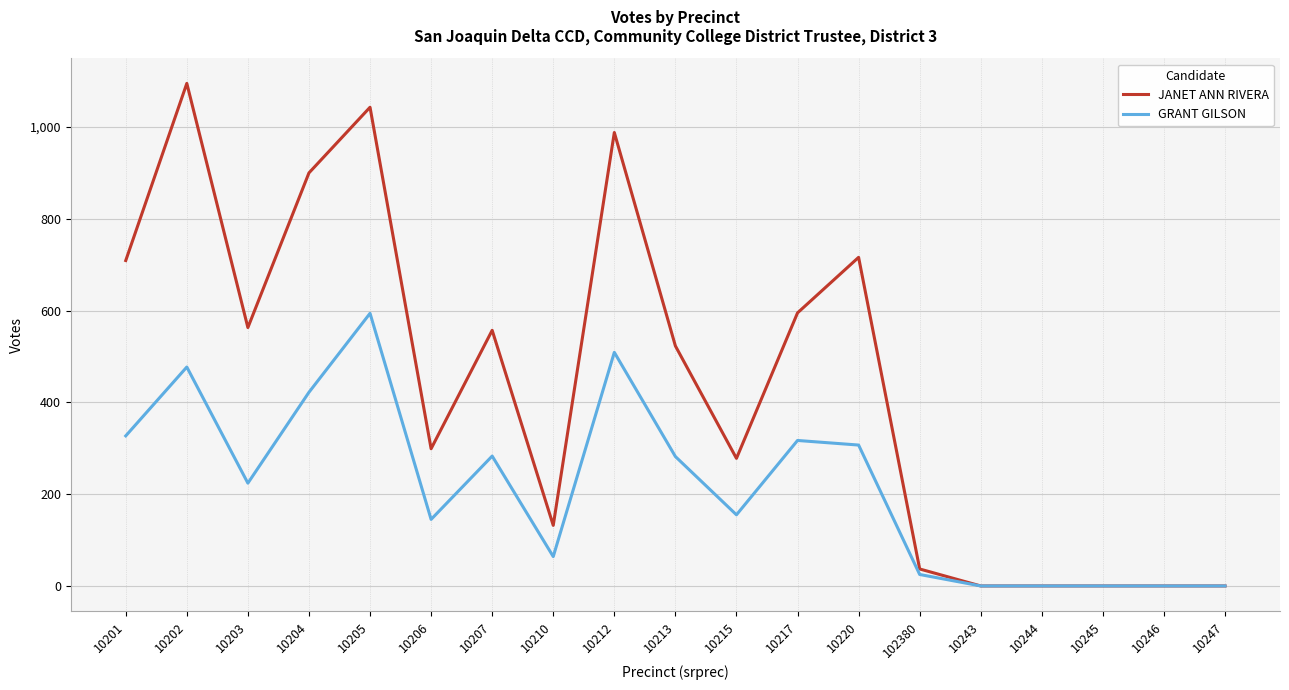

At which category is the sum across all series the highest?

10205